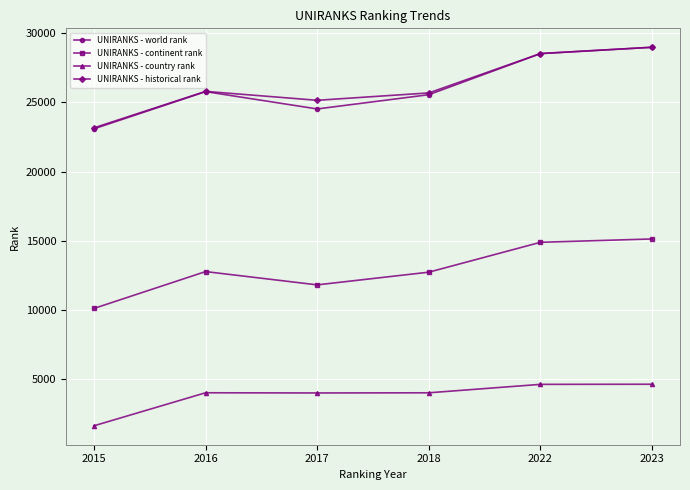

In UNIRANKS - historical rank, how many points are higher than both neighbors (excluding endpoints)?

1